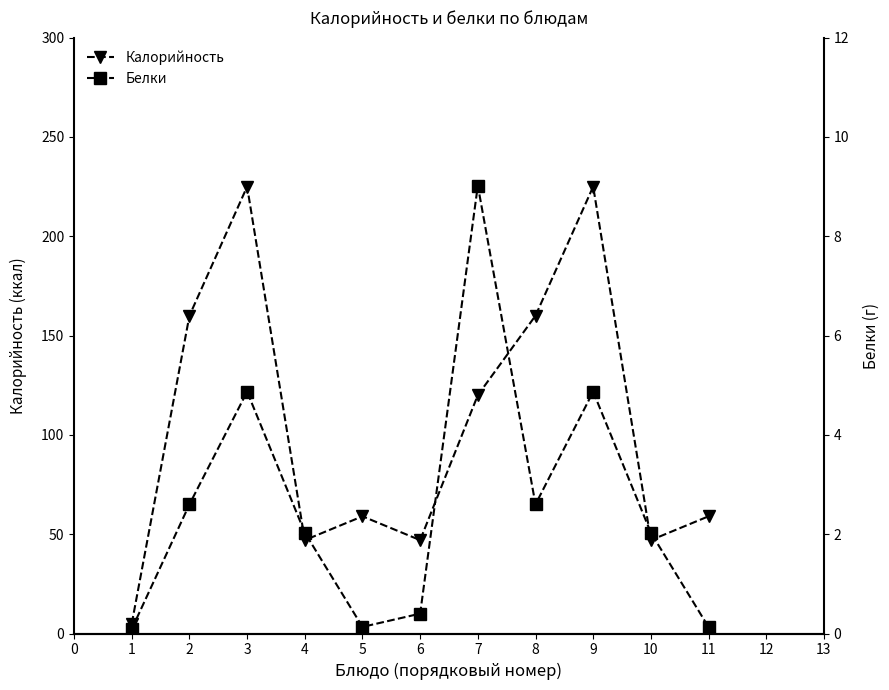

What is the highest value of the Калорийность series?

225